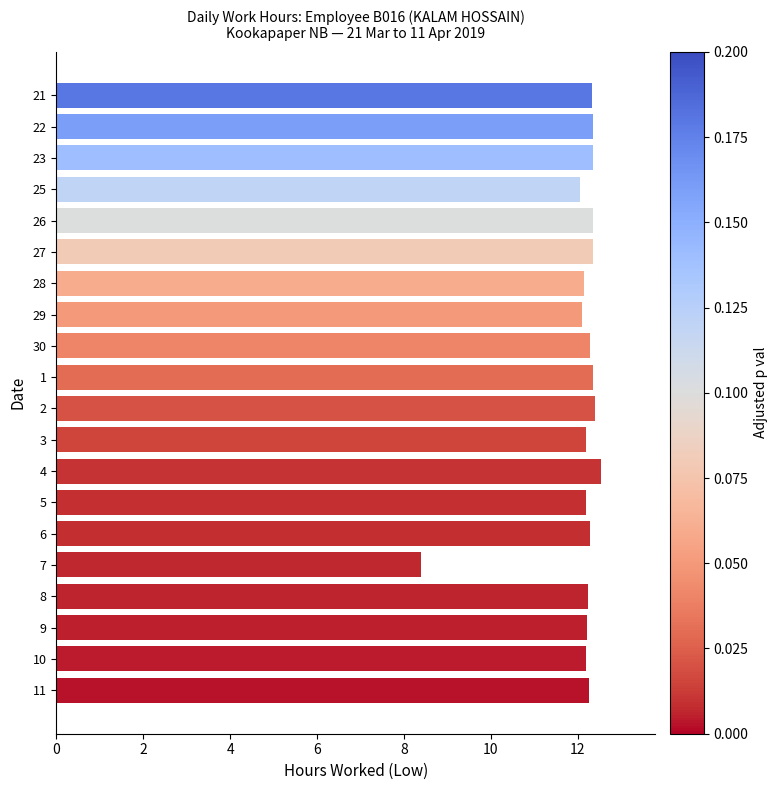

What is the minimum value shown in the chart?

8.4